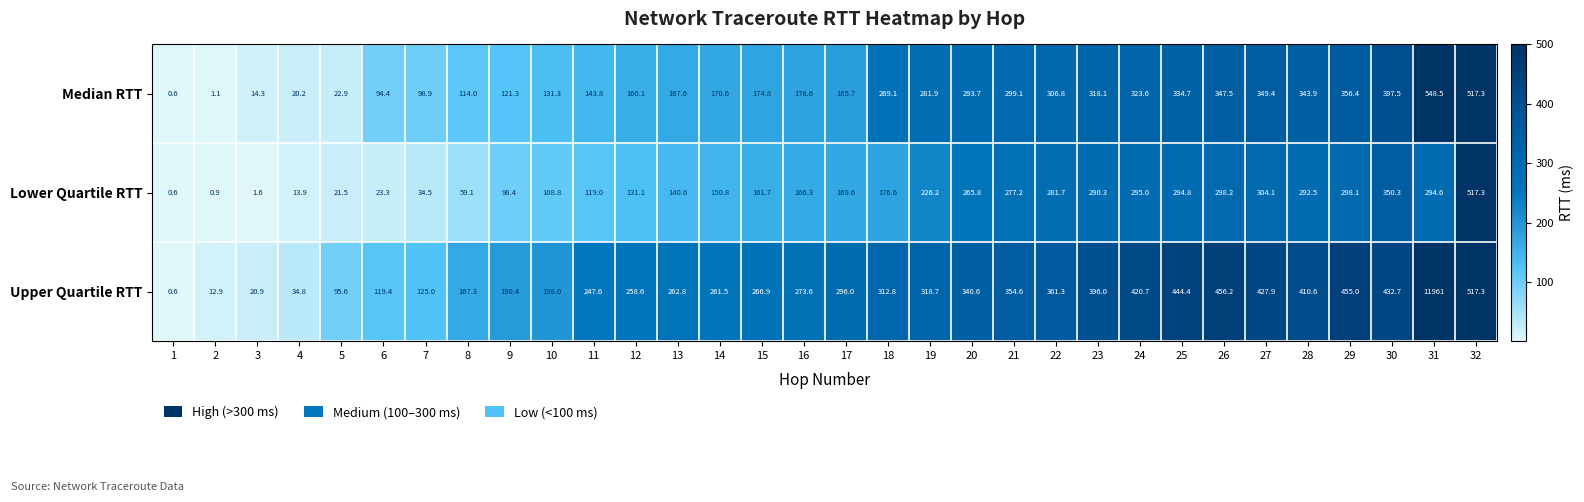

What is the spread (max minus min) of values at 4?

20.9